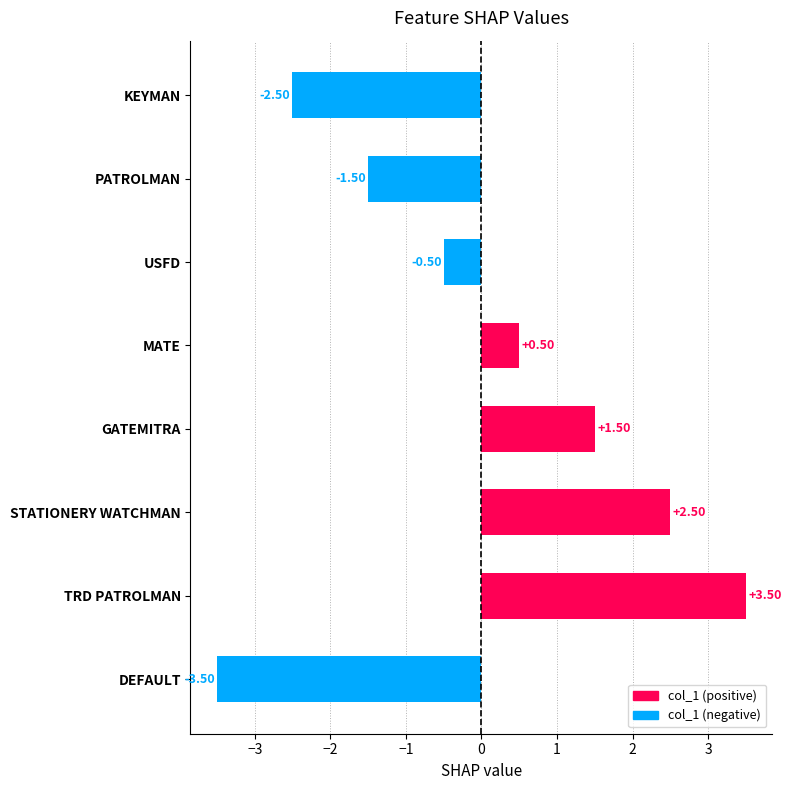

Rank the categories by value from highest to lowest.

TRD PATROLMAN, STATIONERY WATCHMAN, GATEMITRA, MATE, USFD, PATROLMAN, KEYMAN, DEFAULT